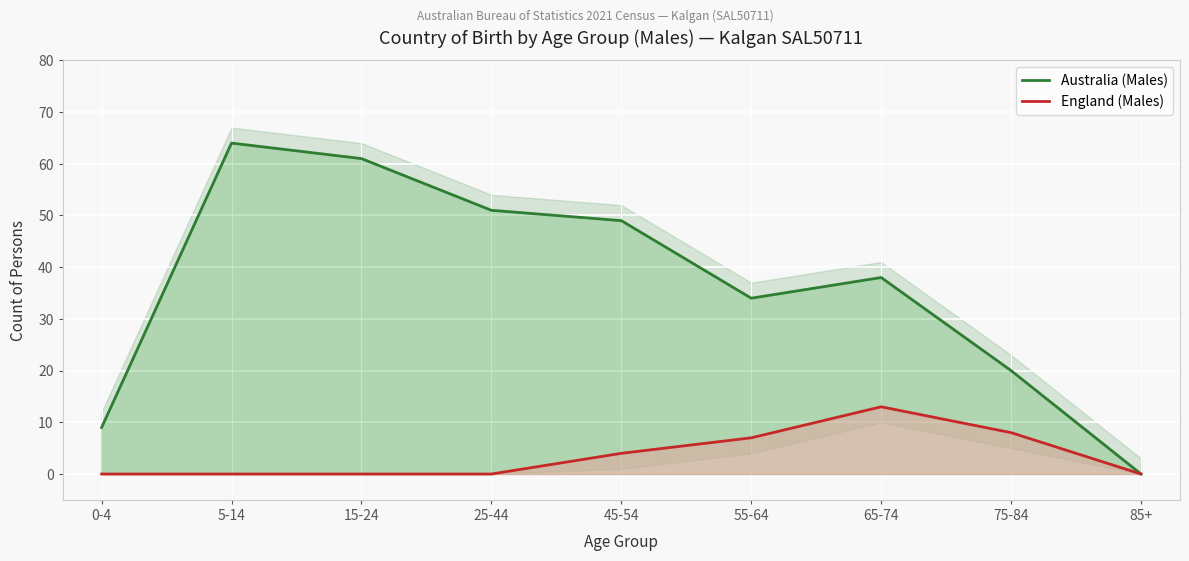

What is the maximum value for England (Males)?

13